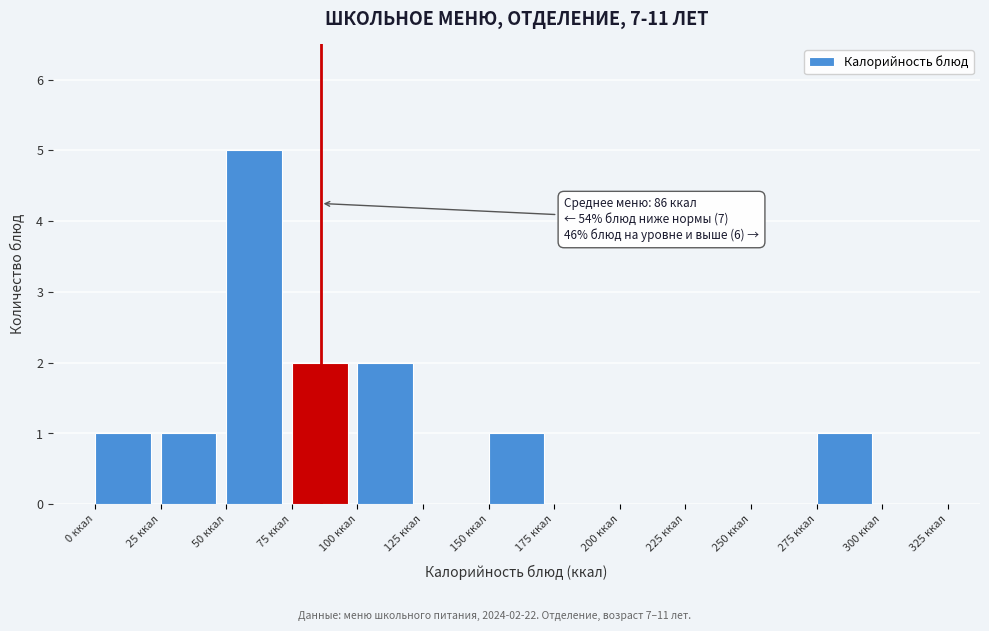

Which range on the x-axis has the tallest bar?

50 to 75